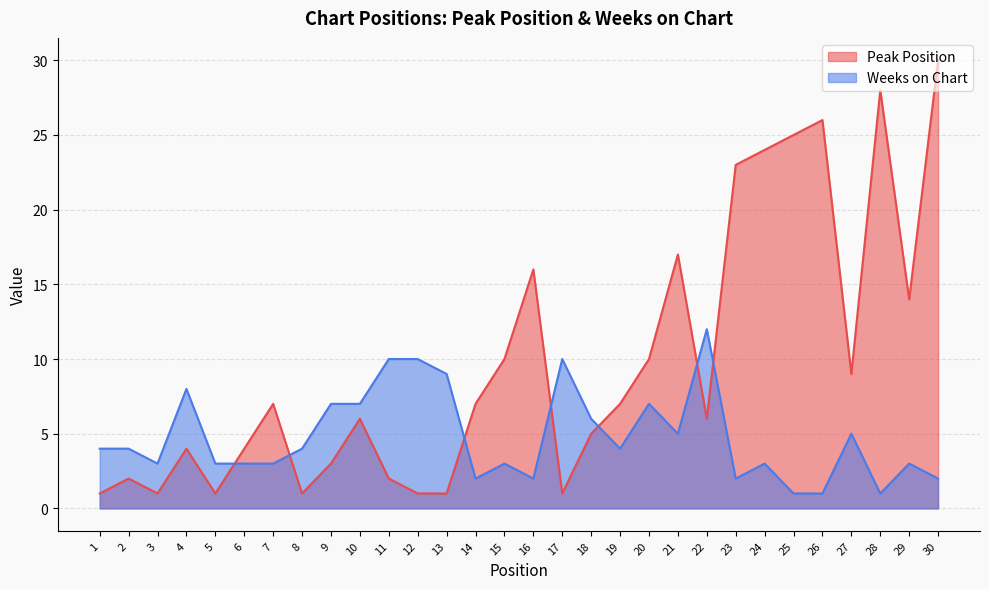

Which category has the lowest value across all series?

1